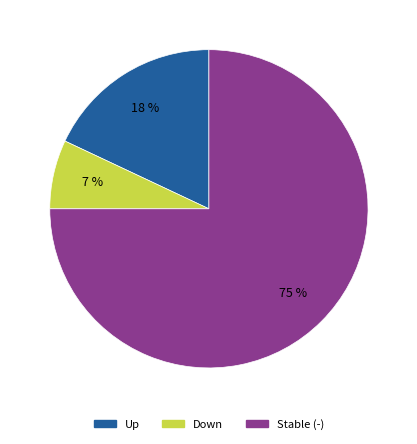

Combined, do Stable (-) and Down account for over 50%?

Yes